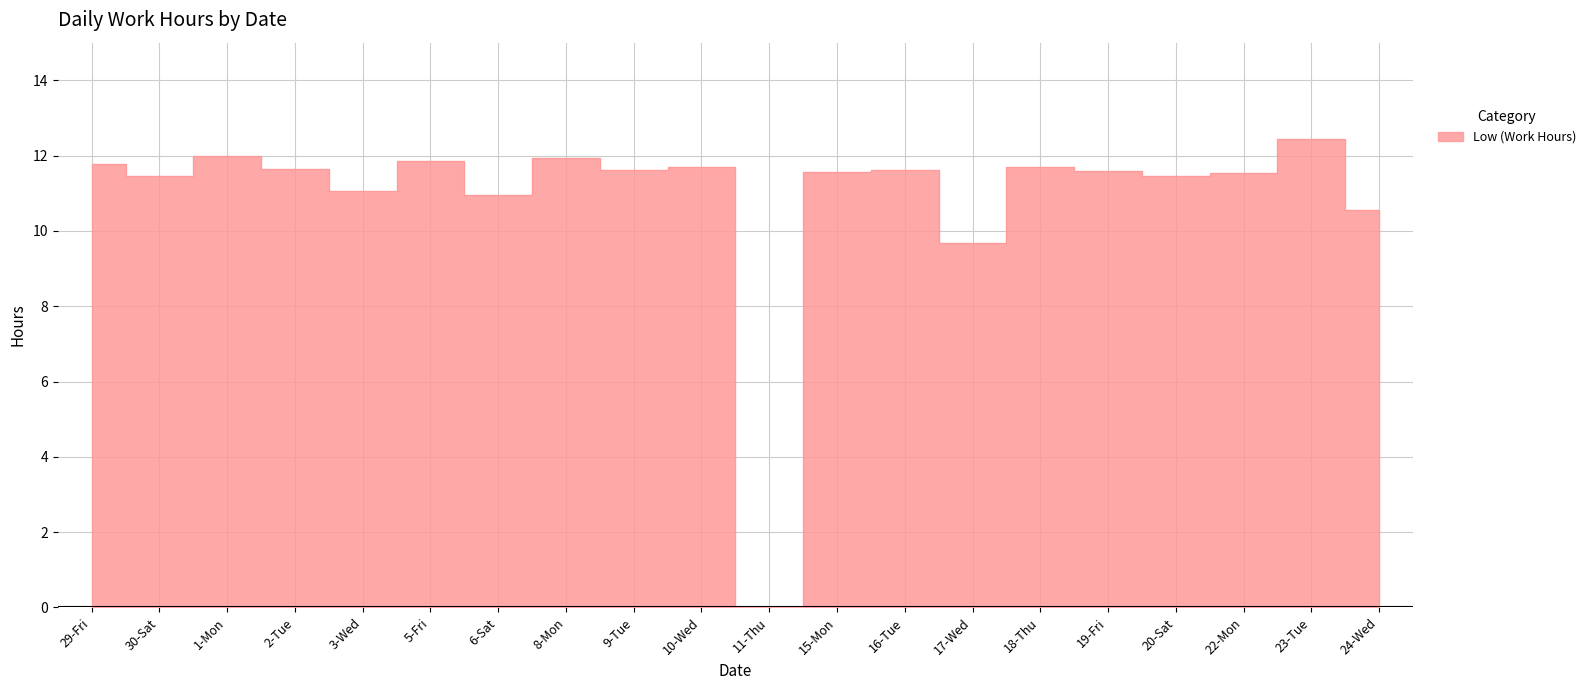

The value at 5-Fri is 7.4. True or false?

False